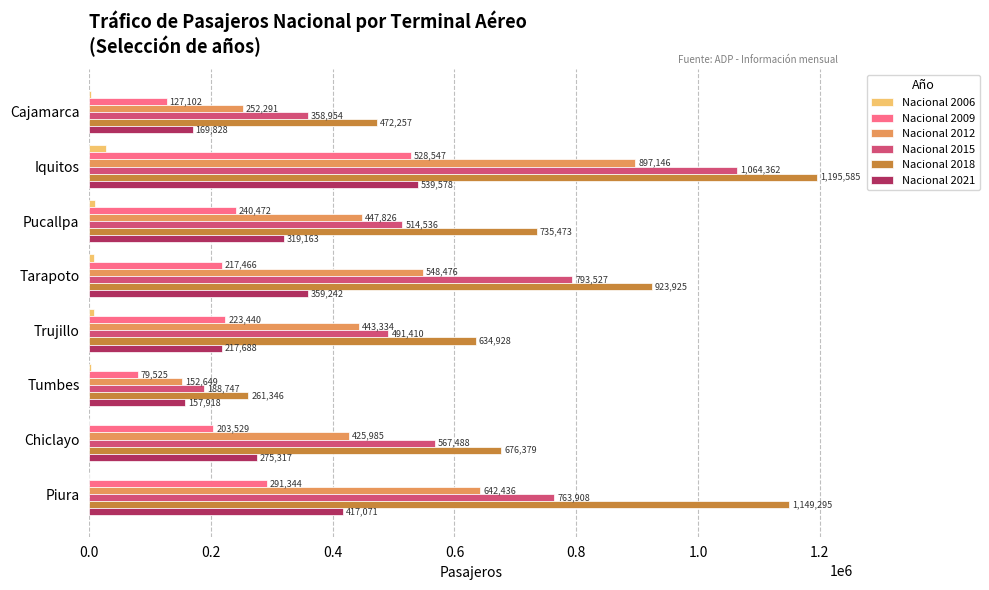

The value of Nacional 2018 at Trujillo is 634928. True or false?

True